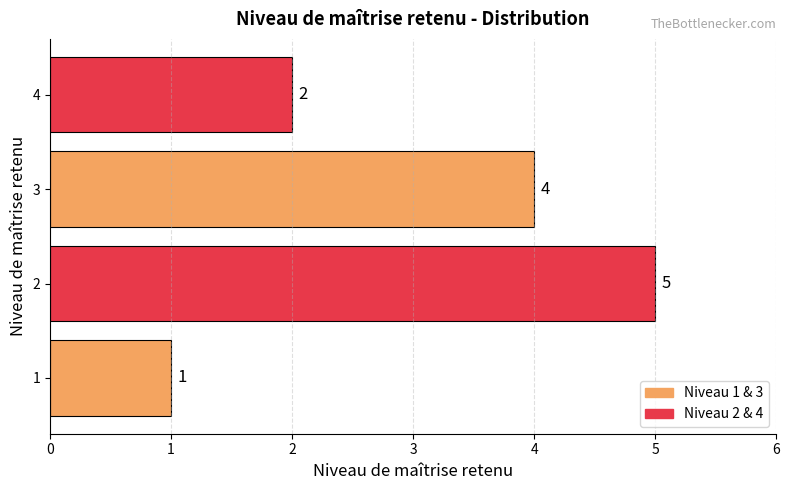

At which category does the chart reach its peak across all series?

2